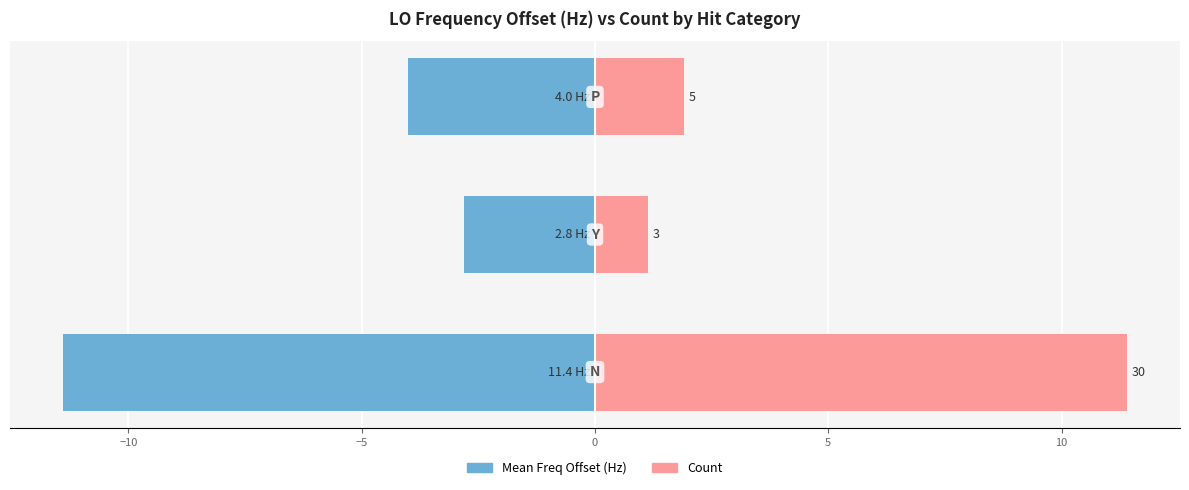

True or false: Count has a value of 19.3 at −15.

False